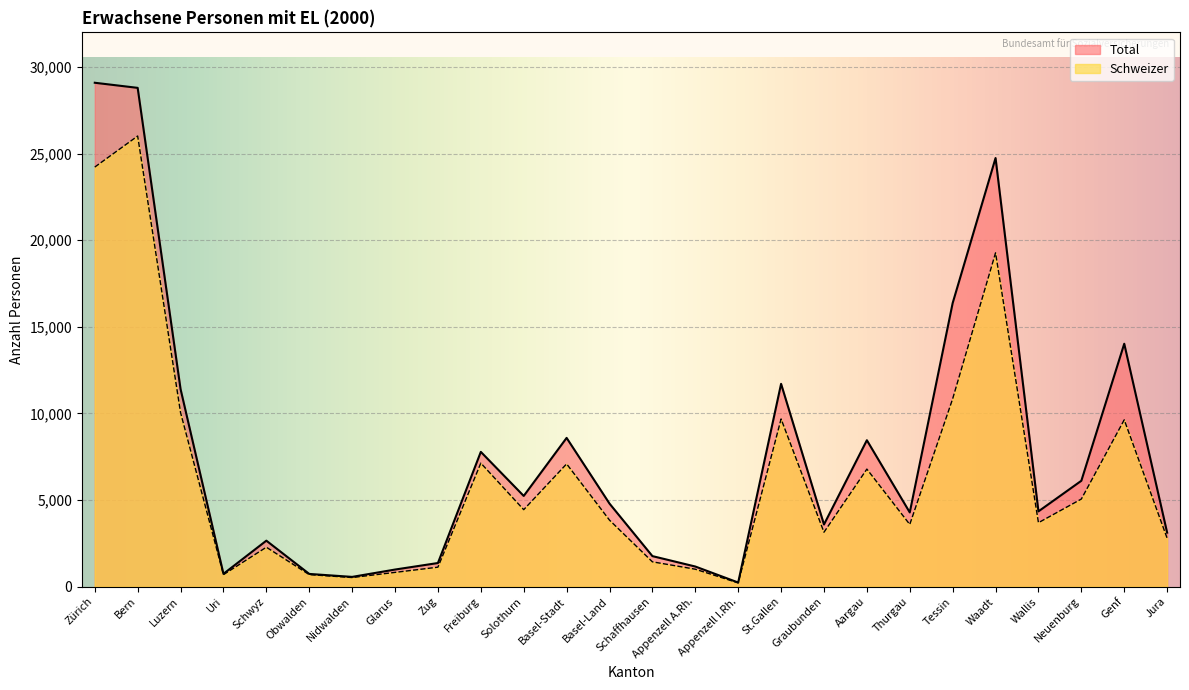

What is the label of the 15th point from the right?

Basel-Stadt